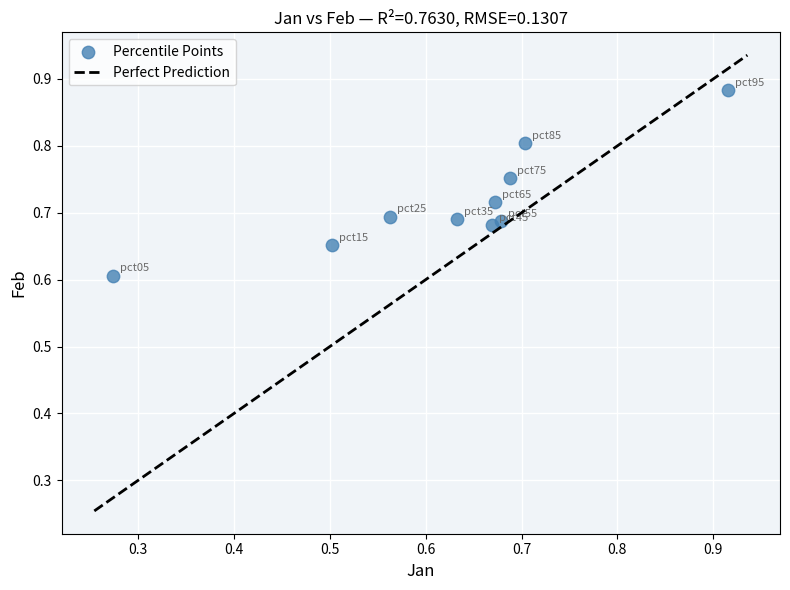

What Y value in the scatter plot is closest to 0?

0.6